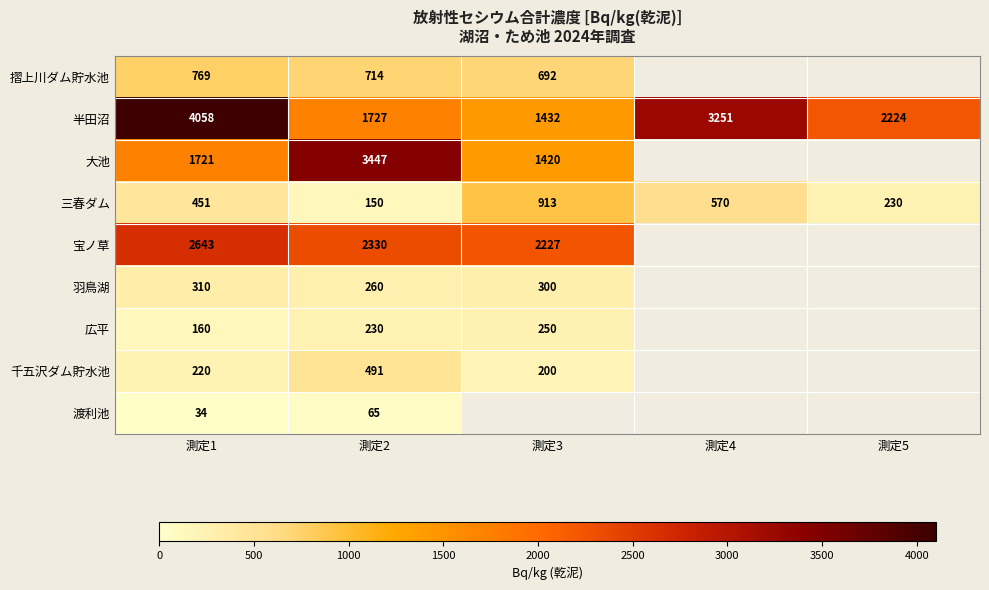

Which series has the widest spread of values?

半田沼